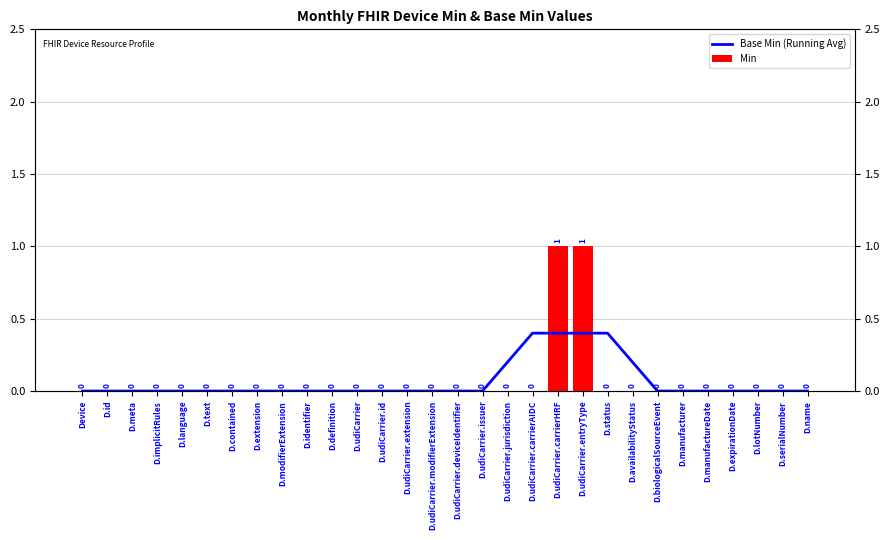

At which category is the sum across all series the highest?

D.udiCarrier.carrierHRF